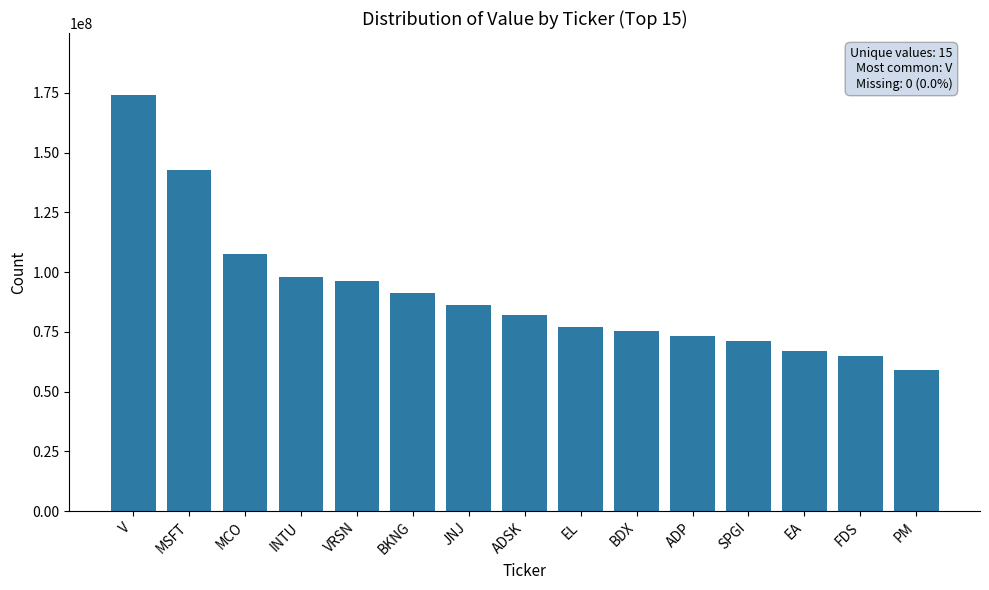

Is it true that the value at SPGI is 70996000?

True